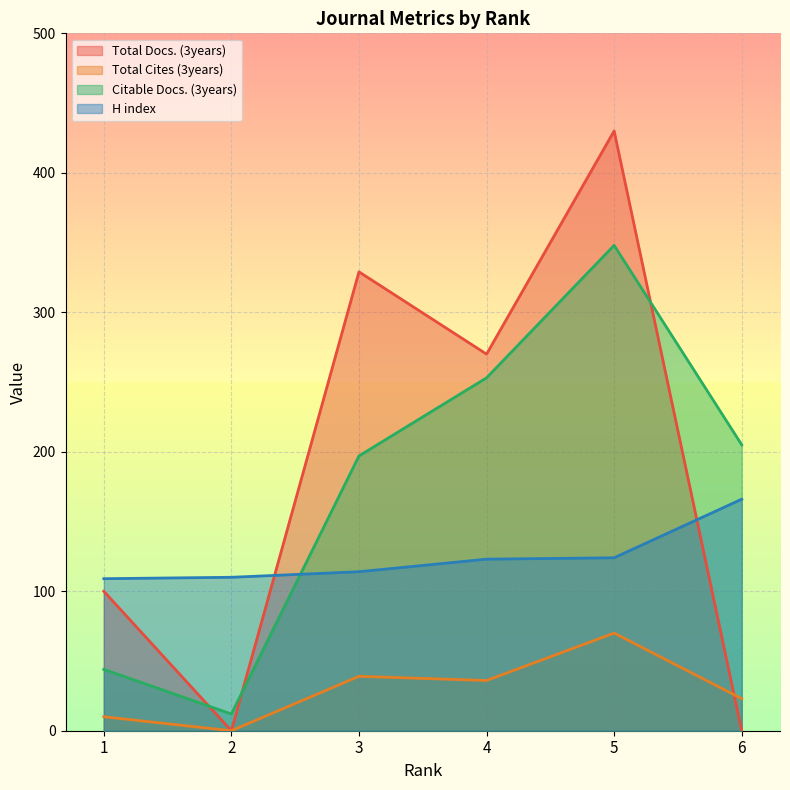

Does the chart display data point markers on the line(s)?

No